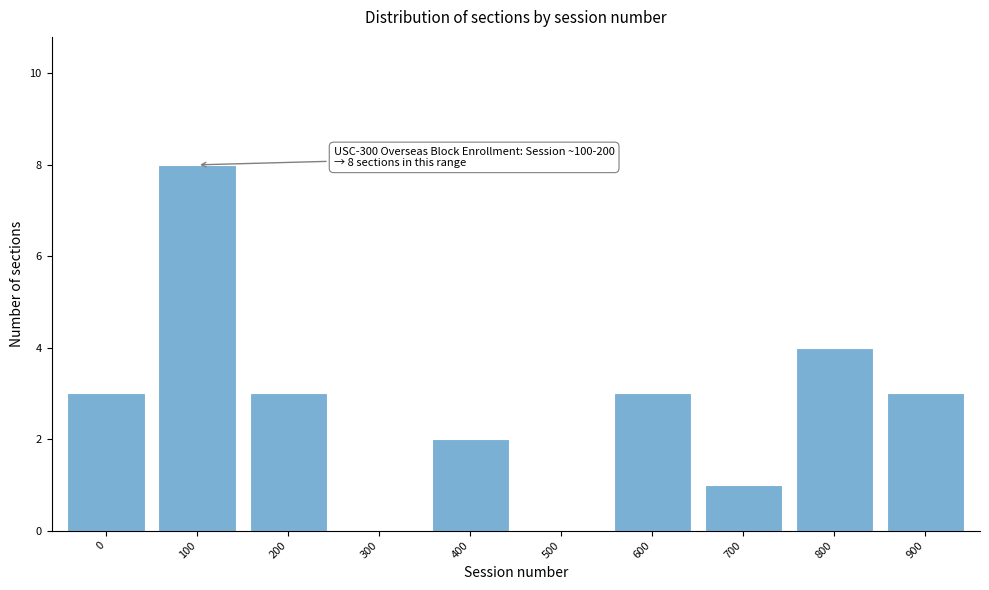

Reading left to right, what are all the values shown in this chart?

0=3	100=8	200=3	300=0	400=2	500=0	600=3	700=1	800=4	900=3